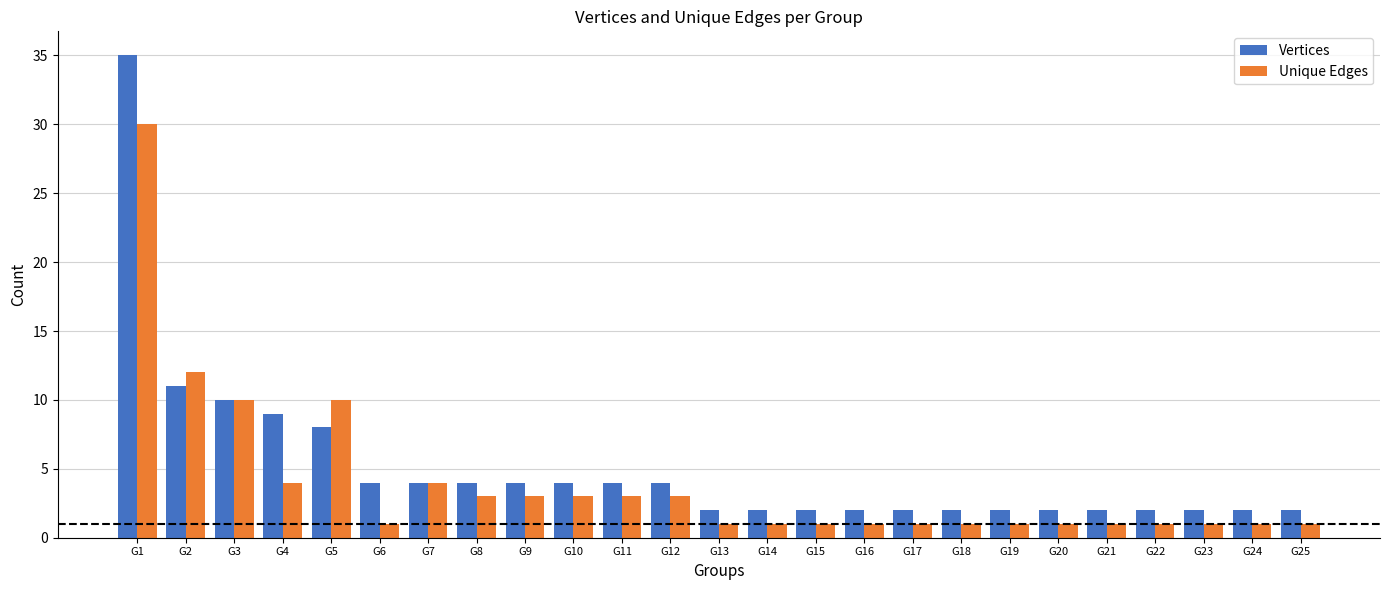

The Unique Edges series shows 5 at G5. True or false?

False